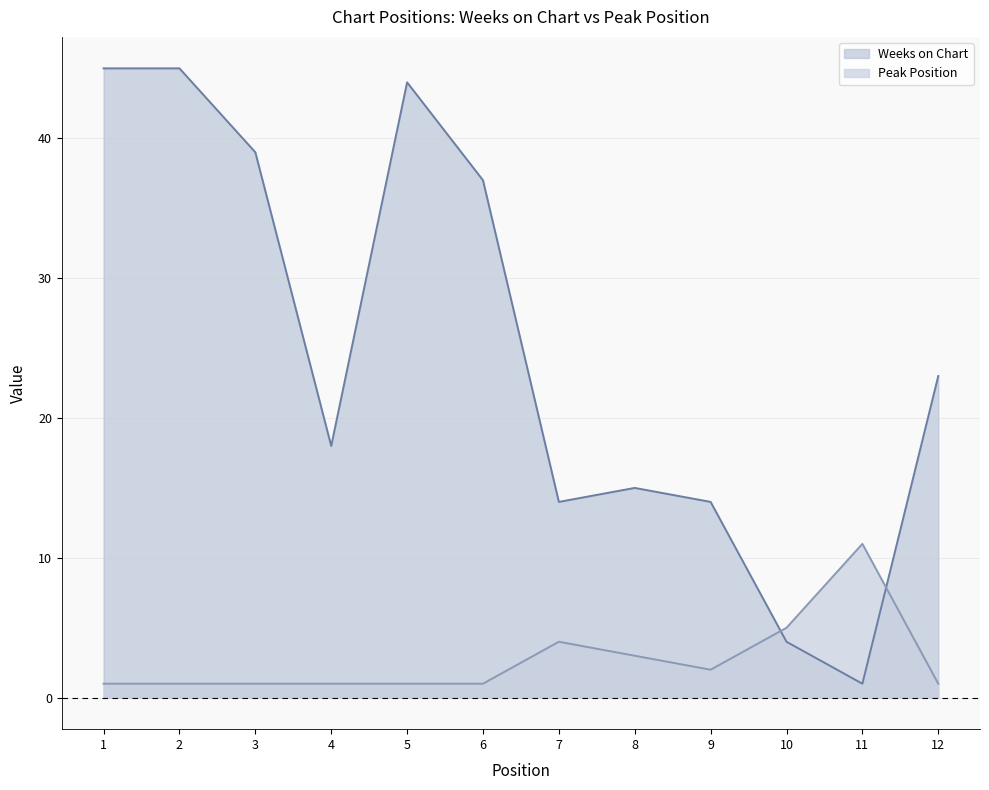

List the series in order of their overall mean, lowest first.

Peak Position, Weeks on Chart